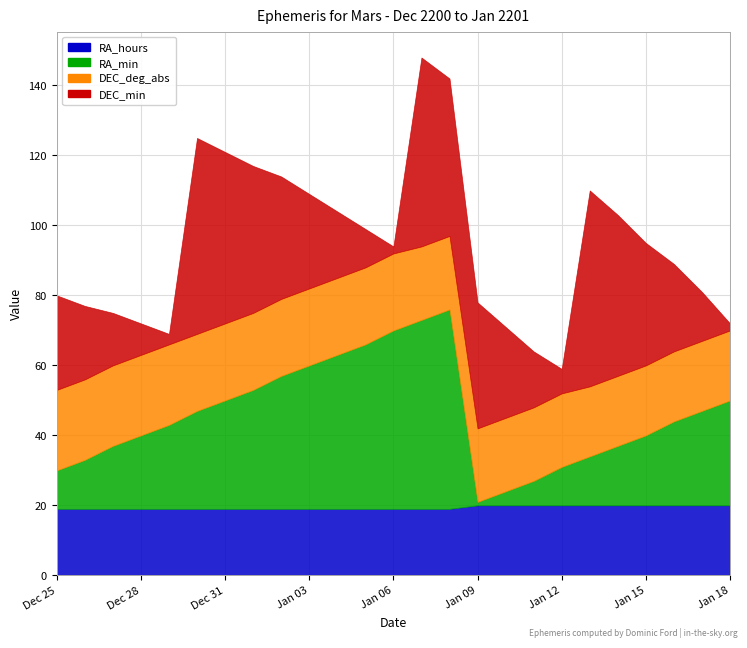

Which category has the highest value in the DEC_min series?

Dec 30